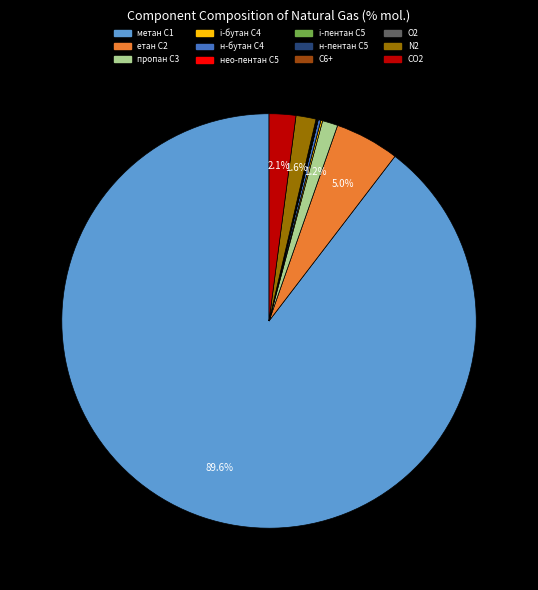

Which category has the biggest portion of the pie?

метан С1